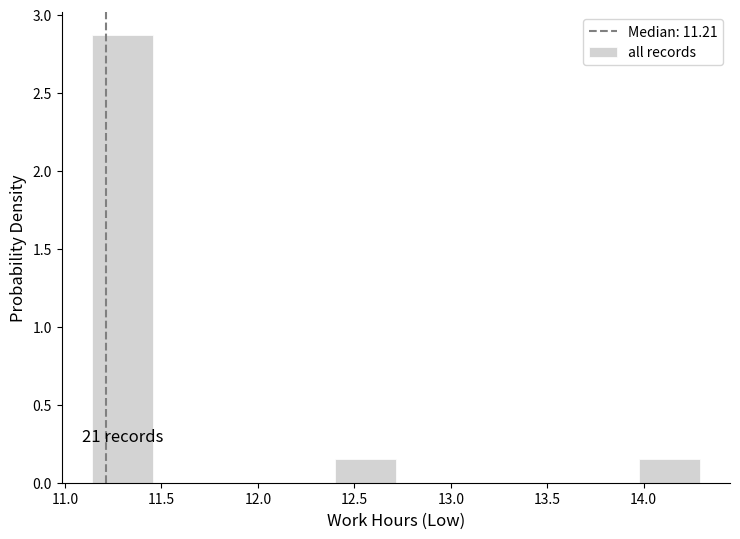

Which range on the x-axis has the tallest bar?

11.140 to 11.455